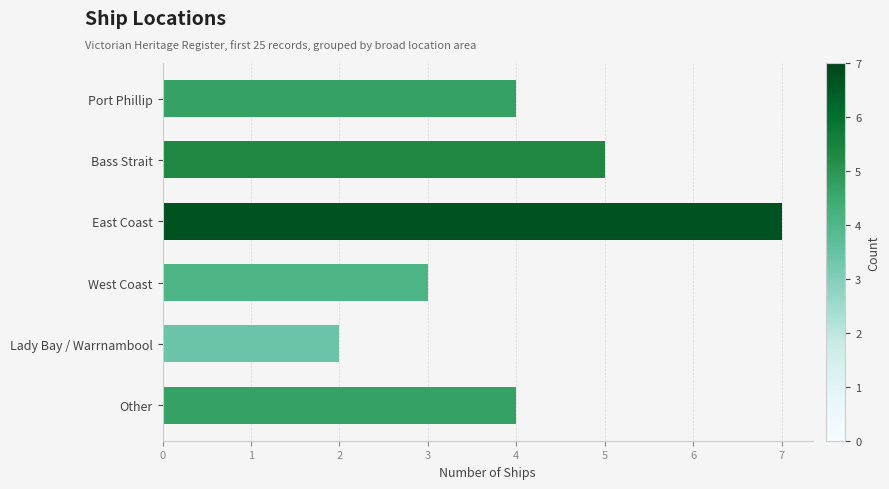

The value at Lady Bay / Warrnambool is 1. True or false?

False